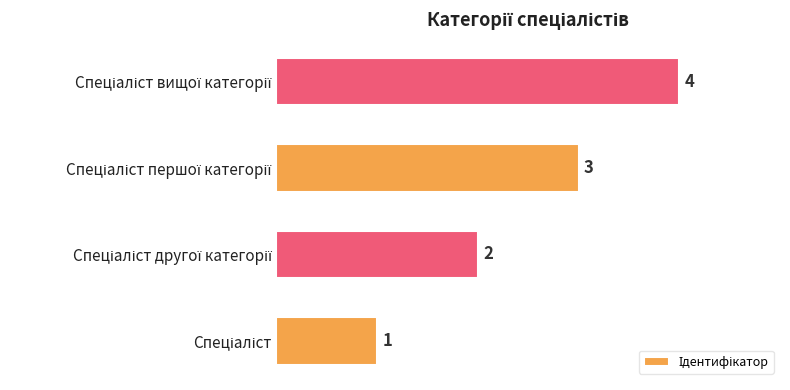

How many values are between 2 and 4?

3